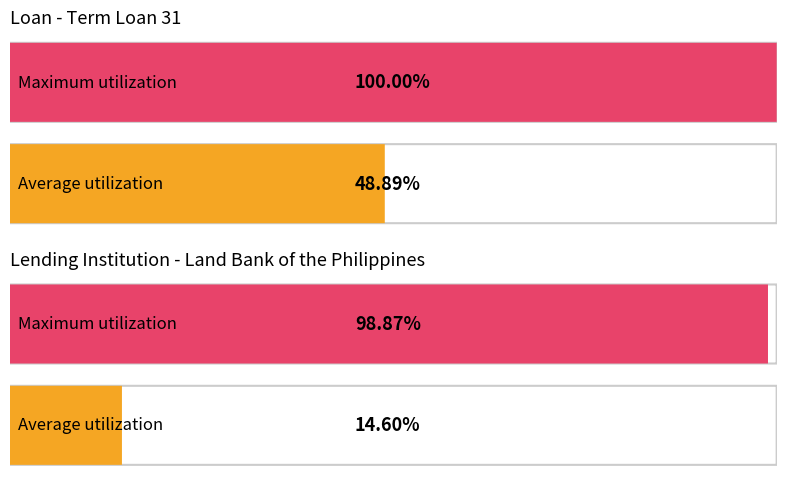

Which series has the largest total across all categories?

Maximum utilization